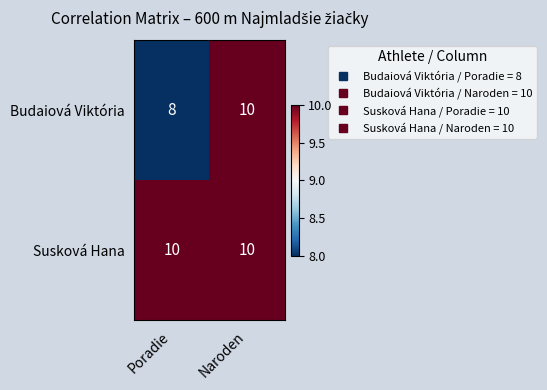

How many categories are shown in the chart?

2